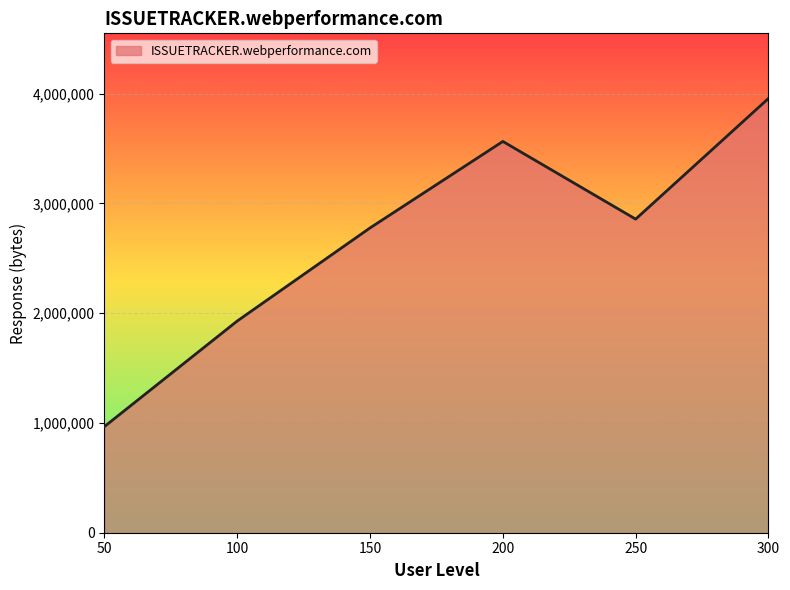

What is the sum of the values at 150 and 100?

4706081